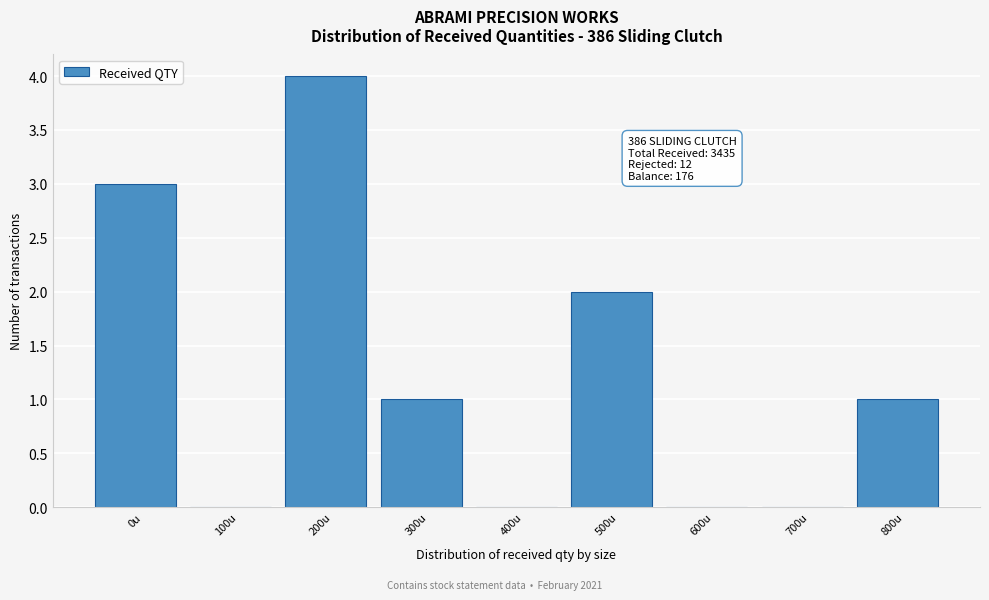

Reading right to left, list all the values displayed in this chart.

800u=1	700u=0	600u=0	500u=2	400u=0	300u=1	200u=4	100u=0	0u=3